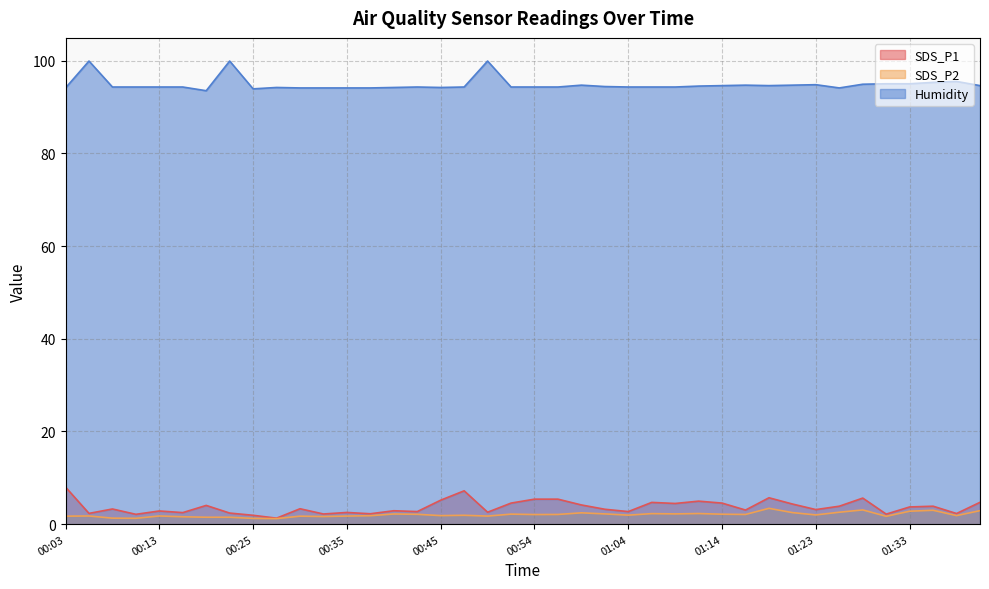

What is the maximum value shown in the chart?

99.9